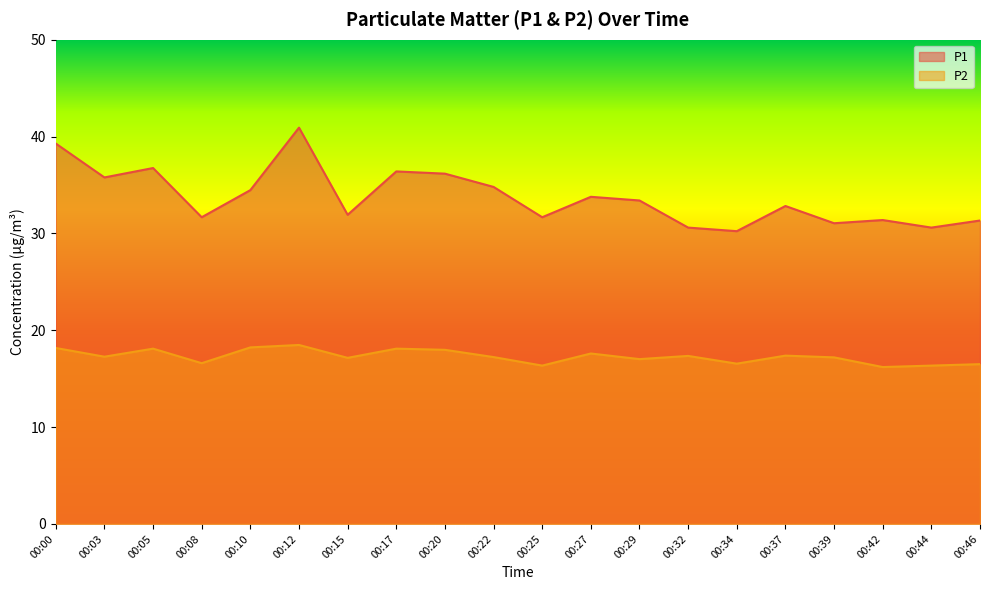

Rank the categories by P2 value from lowest to highest.

00:42, 00:25, 00:44, 00:46, 00:34, 00:08, 00:29, 00:15, 00:39, 00:22, 00:03, 00:32, 00:37, 00:27, 00:20, 00:05, 00:17, 00:00, 00:10, 00:12